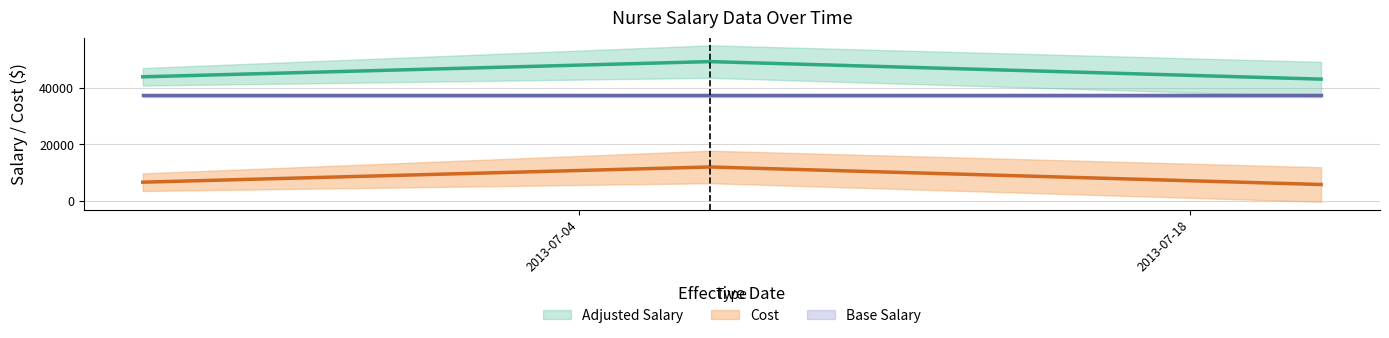

Which series has the largest total across all categories?

Adjusted Salary